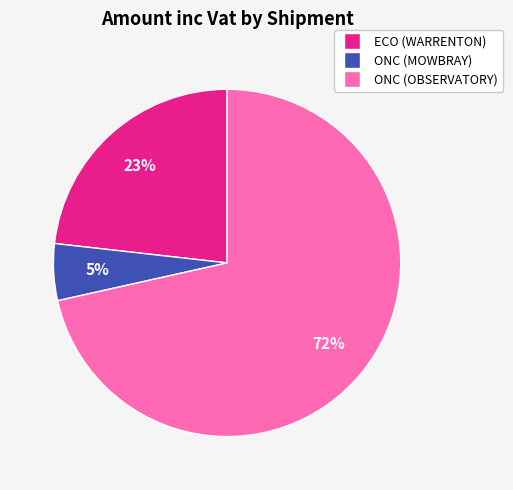

Combined, do ONC (OBSERVATORY) and ECO (WARRENTON) account for over 50%?

Yes